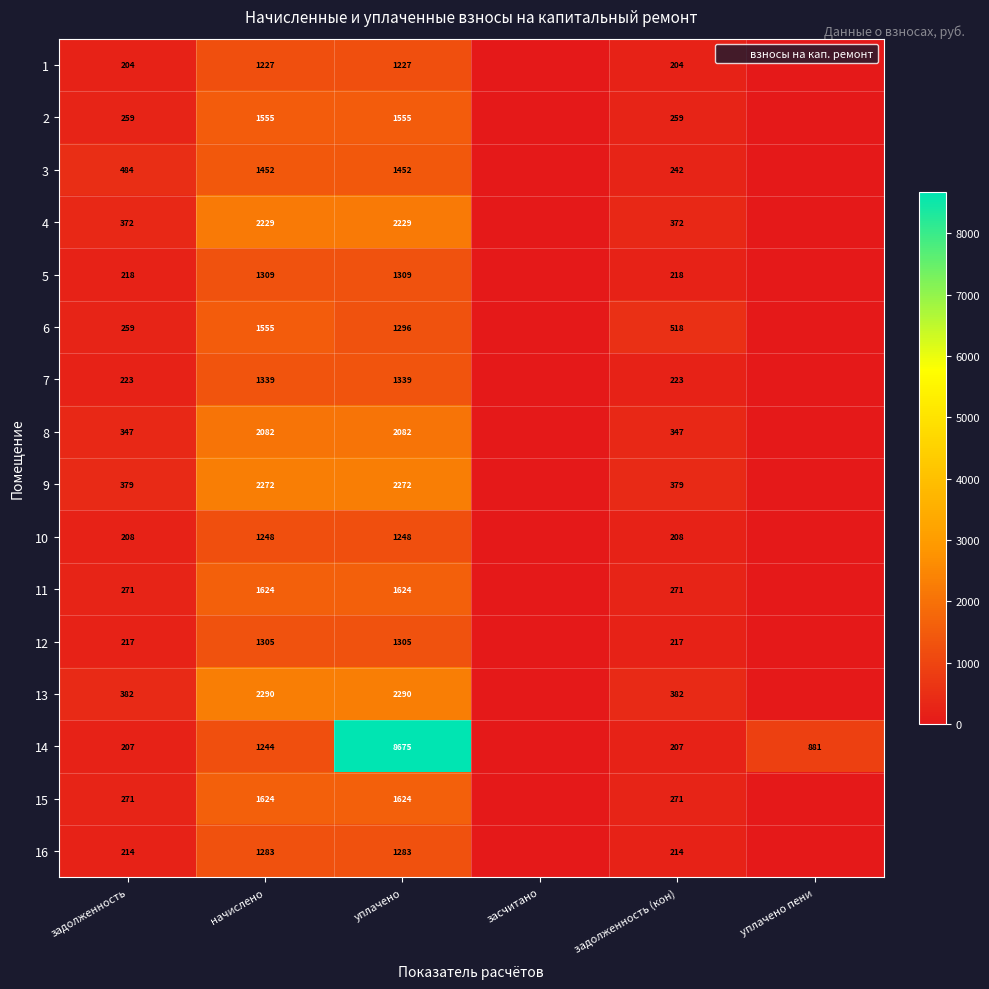

How many series are shown in this chart?

16